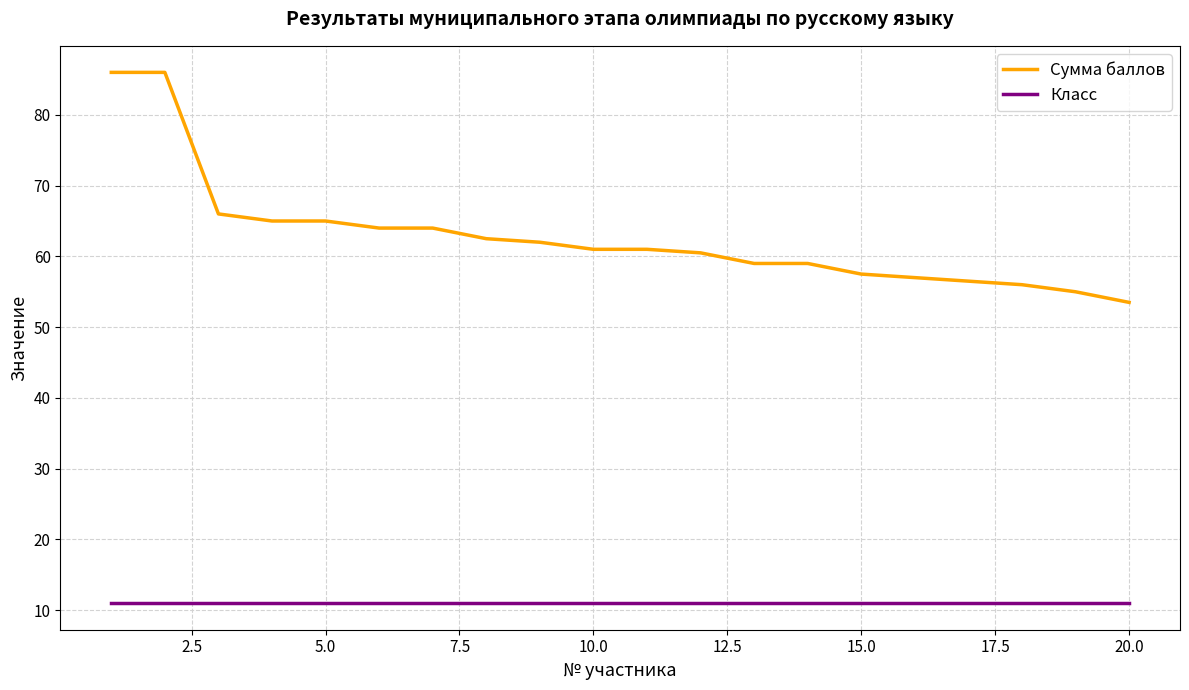

How many lines are shown in the chart?

2